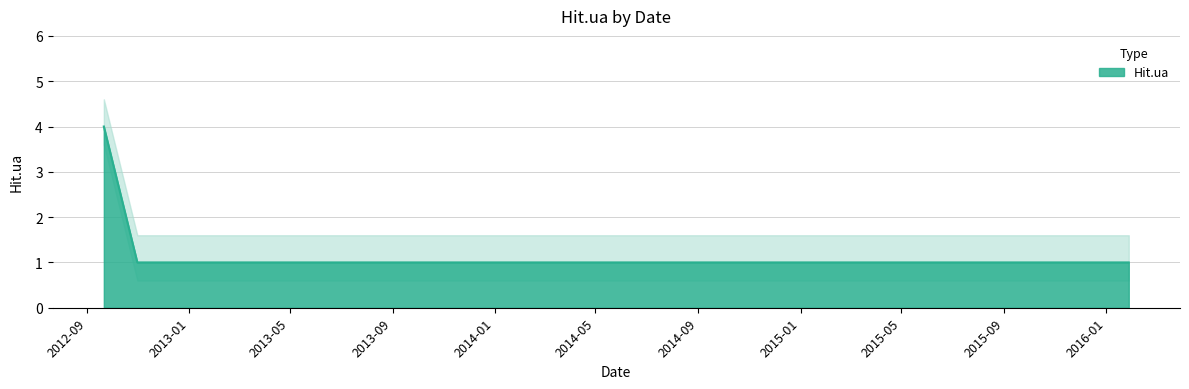

List the labels in order of value, smallest first.

2012-10-31, 2013-04-14, 2013-05-15, 2013-06-02, 2013-06-28, 2013-06-29, 2013-08-15, 2013-09-08, 2014-11-23, 2015-05-01, 2015-06-20, 2016-01-28, 2012-09-21